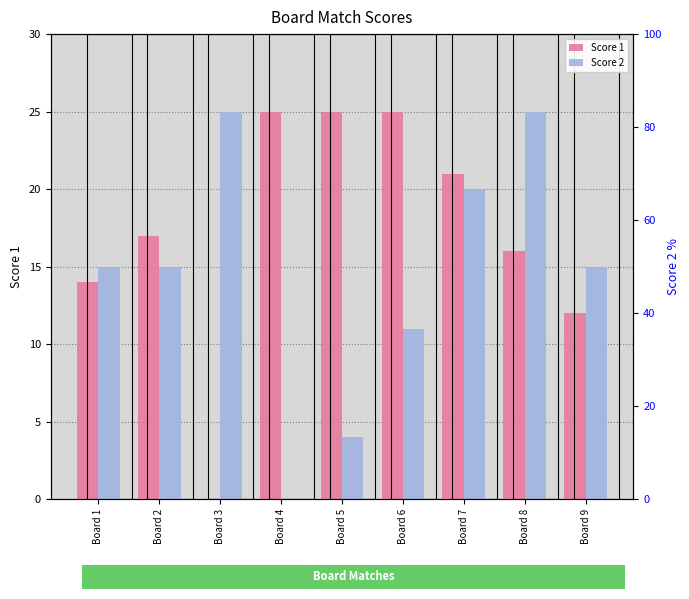

List the series in order of their overall mean, lowest first.

Score 2, Score 1